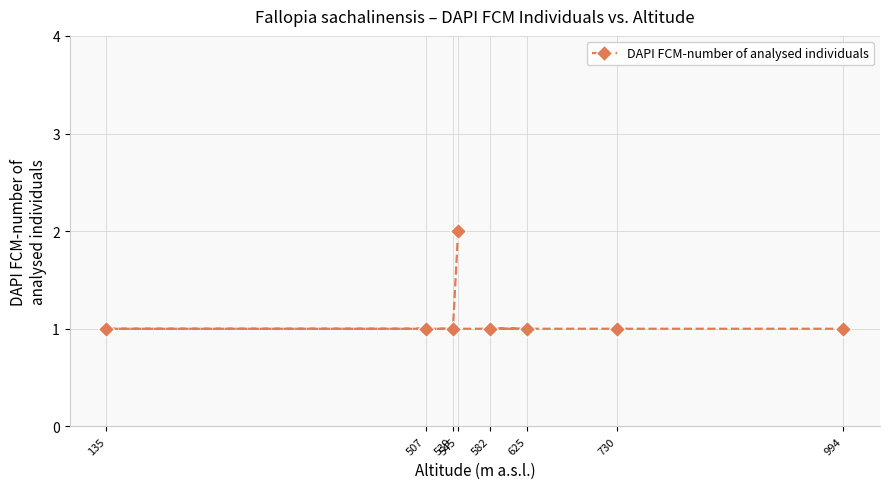

Between 730 and 135, which is larger?

730